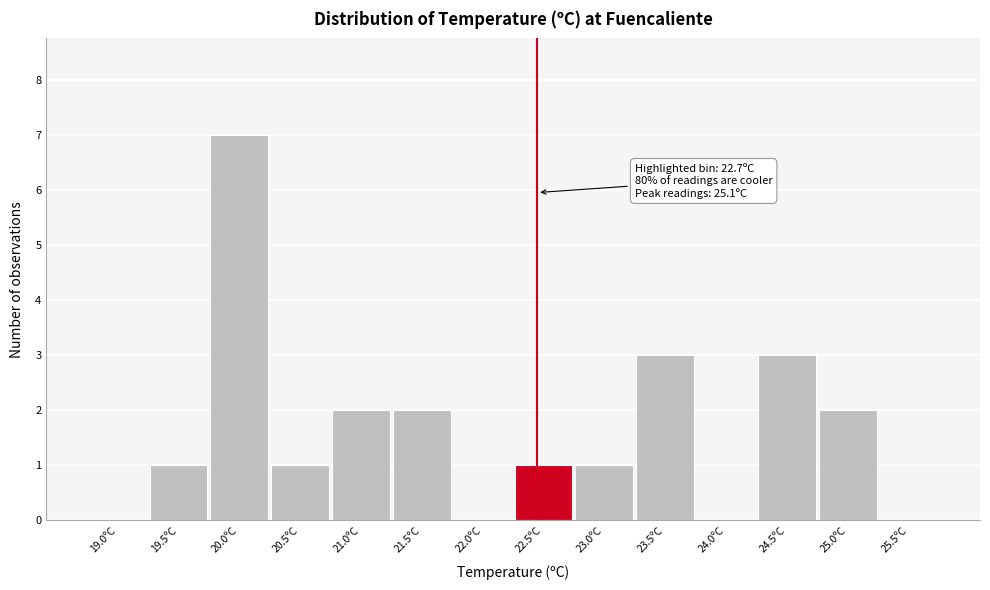

Reading left to right, what are all the values shown in this chart?

19.0ºC=0	19.5ºC=1	20.0ºC=7	20.5ºC=1	21.0ºC=2	21.5ºC=2	22.0ºC=0	22.5ºC=1	23.0ºC=1	23.5ºC=3	24.0ºC=0	24.5ºC=3	25.0ºC=2	25.5ºC=0